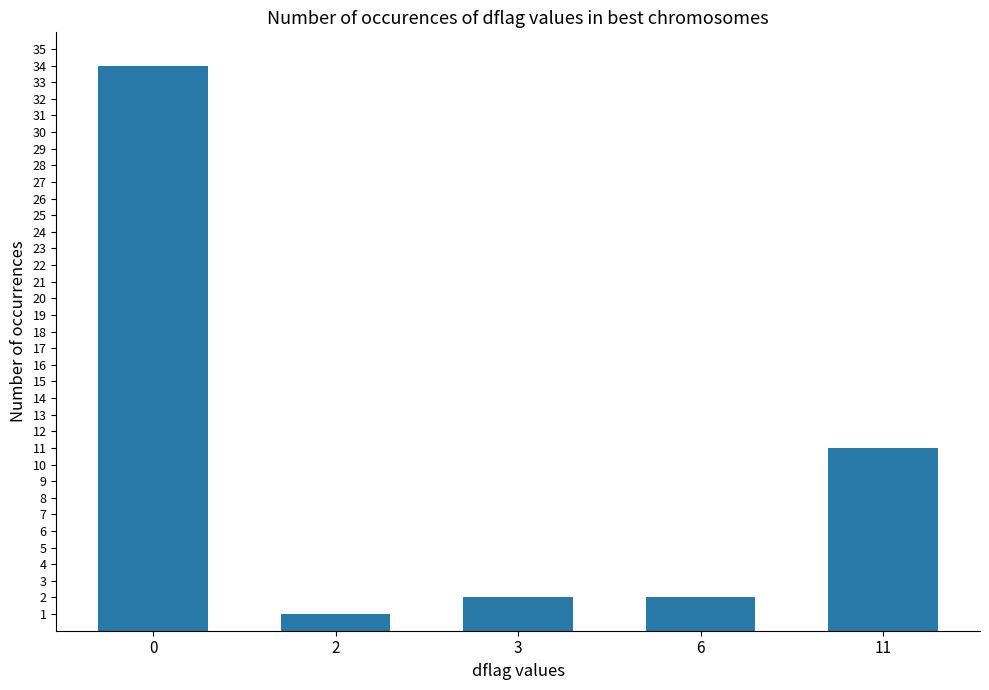

What is the ratio of the value at 2 to the value at 3?

0.5